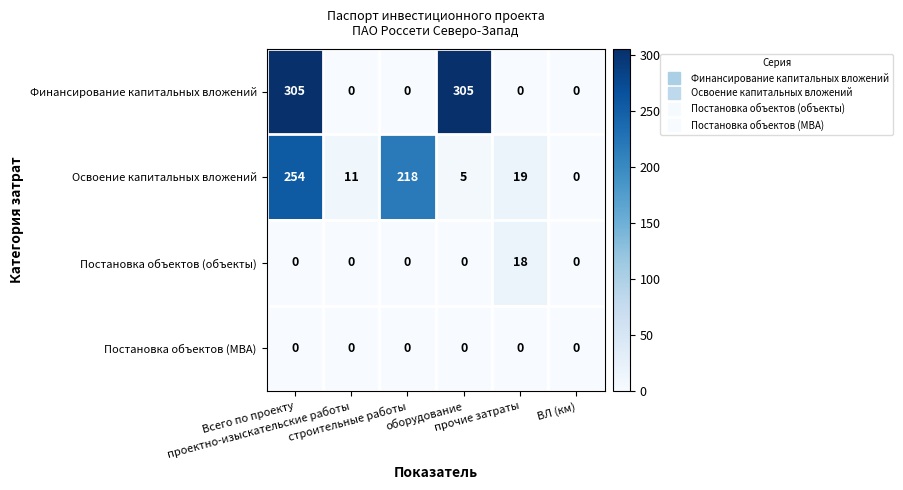

At how many categories does at least one series exceed 217?

3